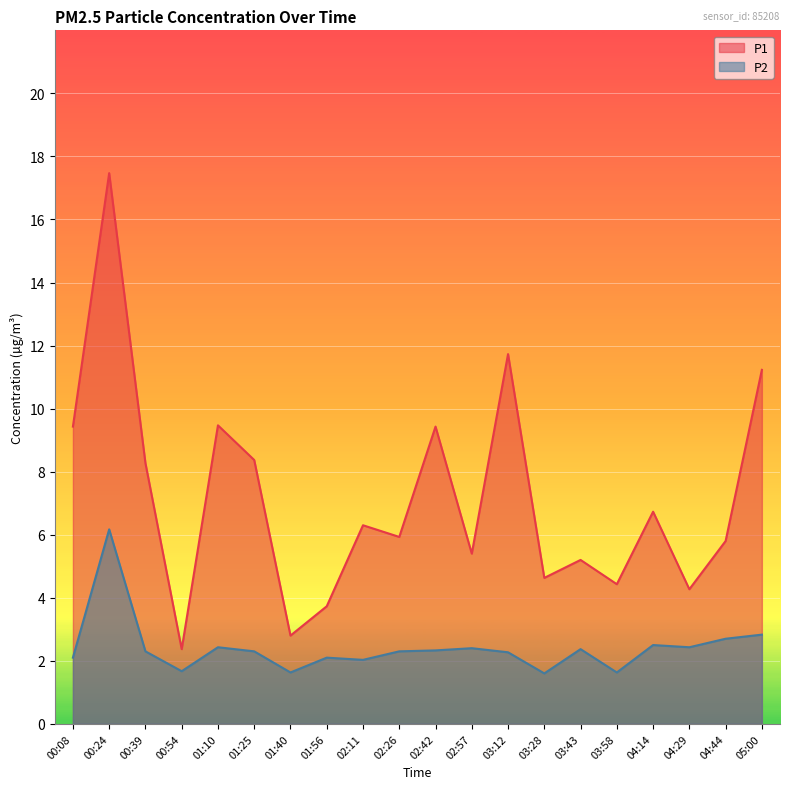

What is the difference between the P2 values at 03:43 and 04:29?

0.1